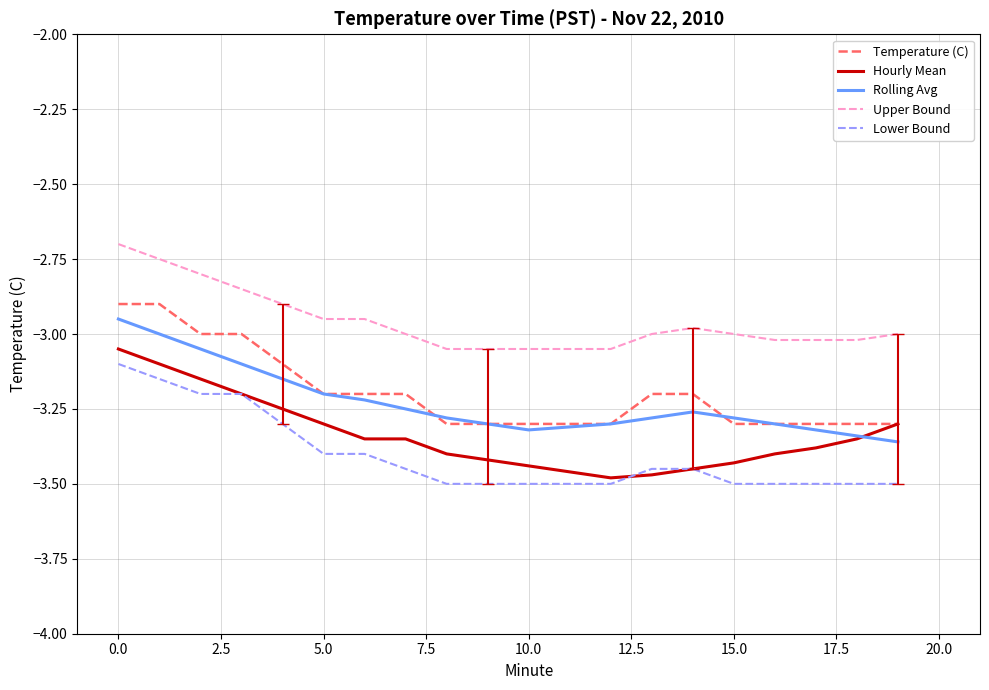

True or false: Temperature (C) and Upper Bound intersect in this chart.

False